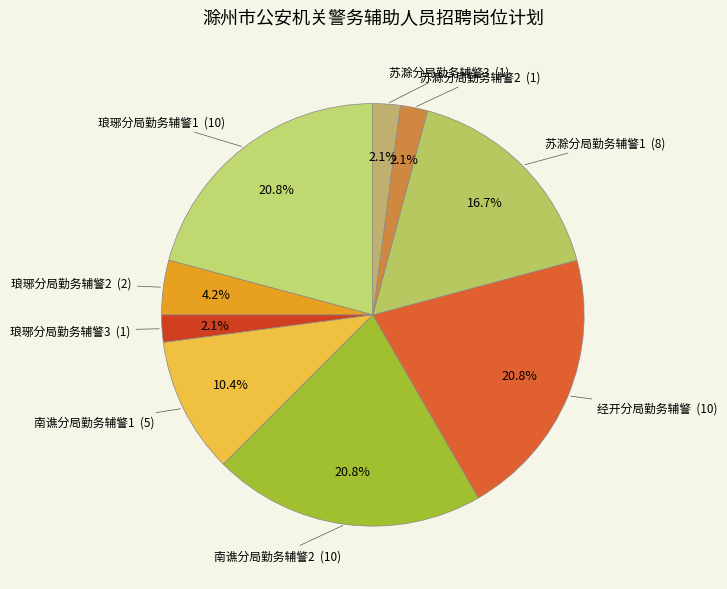

How many slices are in this pie chart?

9